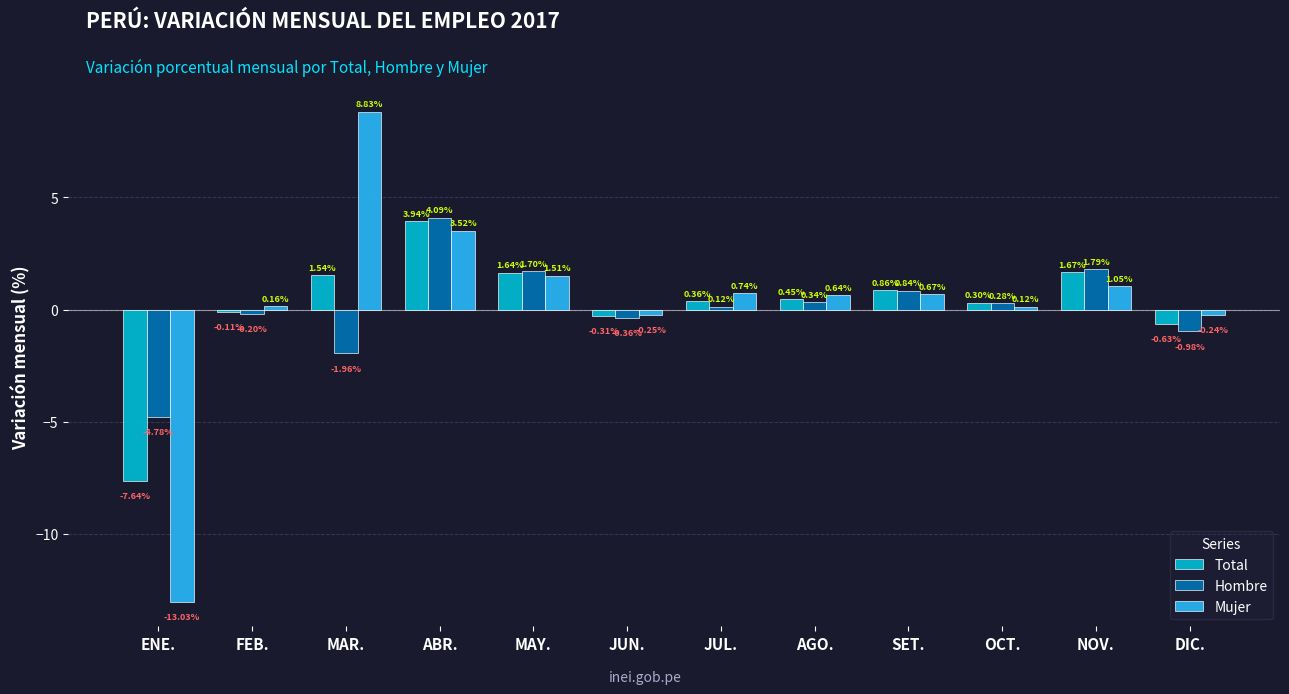

Between ABR. and JUL., which series saw the biggest shift?

Hombre